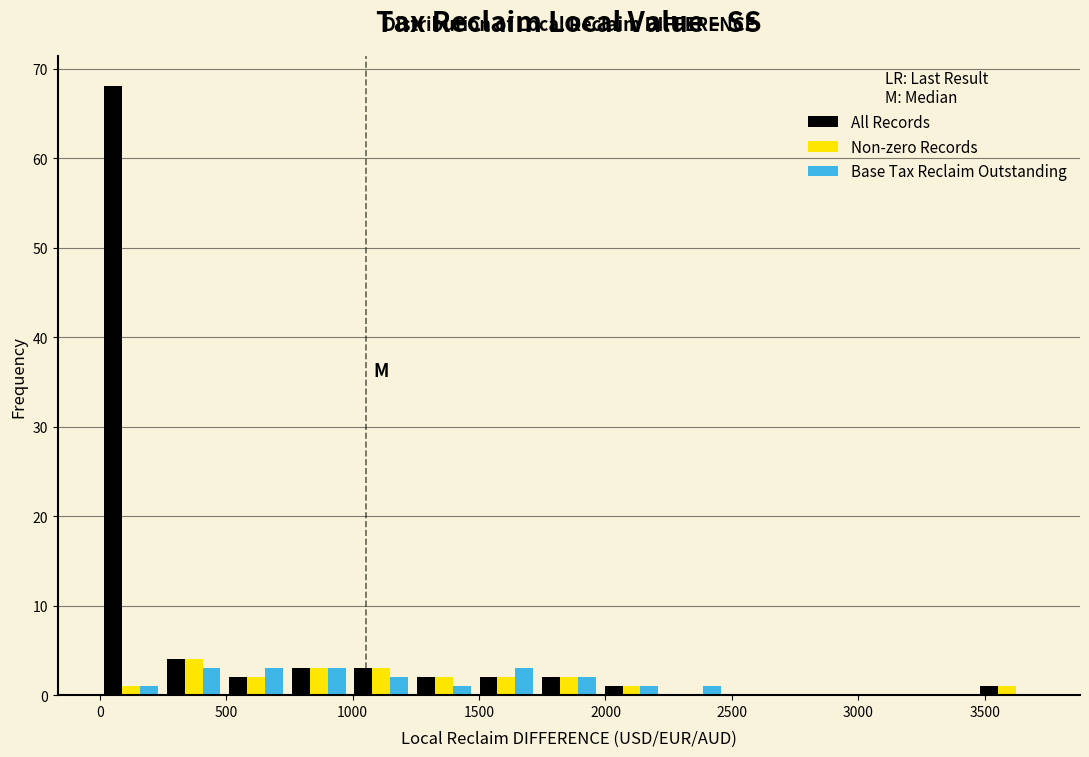

Reading left to right, list every range on the x-axis with the height of the bar of each series over it. Neither the bar edges nor the heights are printed on the chart, so give them approximately, as read against the axes.

0 to 250: All Records=68	Non-zero Records=1	Base Tax Reclaim Outstanding=1
250 to 500: All Records=4	Non-zero Records=4	Base Tax Reclaim Outstanding=3
500 to 750: All Records=2	Non-zero Records=2	Base Tax Reclaim Outstanding=3
750 to 1000: All Records=3	Non-zero Records=3	Base Tax Reclaim Outstanding=3
1000 to 1250: All Records=3	Non-zero Records=3	Base Tax Reclaim Outstanding=2
1250 to 1500: All Records=2	Non-zero Records=2	Base Tax Reclaim Outstanding=1
1500 to 1750: All Records=2	Non-zero Records=2	Base Tax Reclaim Outstanding=3
1750 to 2000: All Records=2	Non-zero Records=2	Base Tax Reclaim Outstanding=2
2000 to 2250: All Records=1	Non-zero Records=1	Base Tax Reclaim Outstanding=1
2250 to 2450: All Records=0	Non-zero Records=0	Base Tax Reclaim Outstanding=1
2450 to 2700: All Records=0	Non-zero Records=0	Base Tax Reclaim Outstanding=0
2700 to 2950: All Records=0	Non-zero Records=0	Base Tax Reclaim Outstanding=0
2950 to 3200: All Records=0	Non-zero Records=0	Base Tax Reclaim Outstanding=0
3200 to 3450: All Records=0	Non-zero Records=0	Base Tax Reclaim Outstanding=0
3450 to 3700: All Records=1	Non-zero Records=1	Base Tax Reclaim Outstanding=0